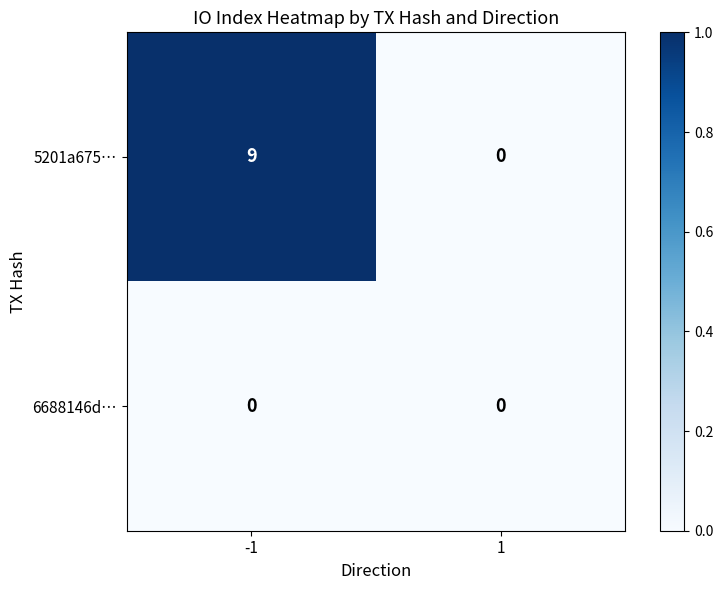

What is the difference between the highest and lowest values at -1?

9